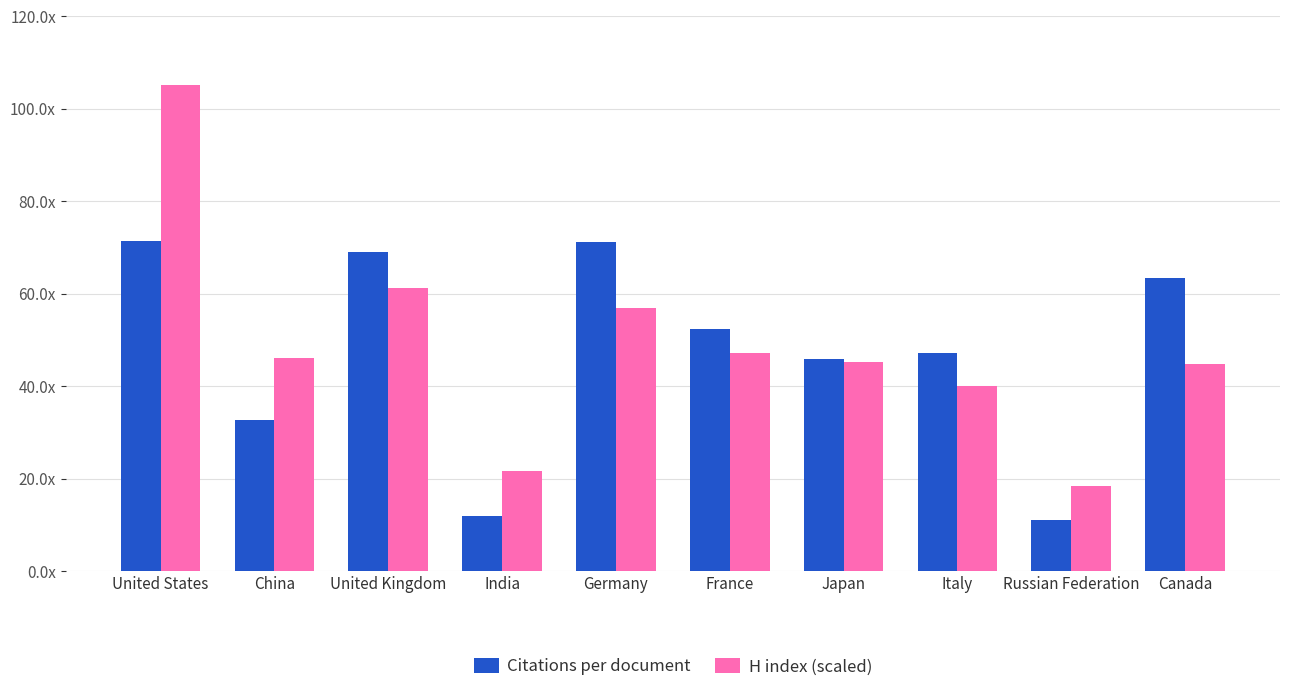

Reading right to left, extract all data points from this chart.

Citations per document: Canada=63.4	Russian Federation=11.1	Italy=47.2	Japan=45.8	France=52.4	Germany=71.3	India=11.9	United Kingdom=69.0	China=32.7	United States=71.5
H index (scaled): Canada=44.7	Russian Federation=18.3	Italy=40.1	Japan=45.2	France=47.1	Germany=56.9	India=21.6	United Kingdom=61.3	China=46.2	United States=105.1